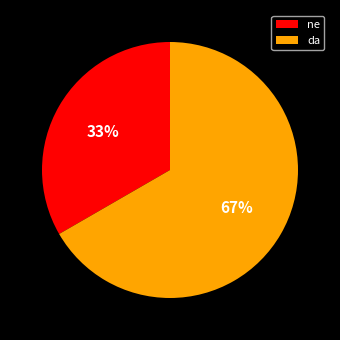

To the nearest percent, what portion does ne represent?

33%